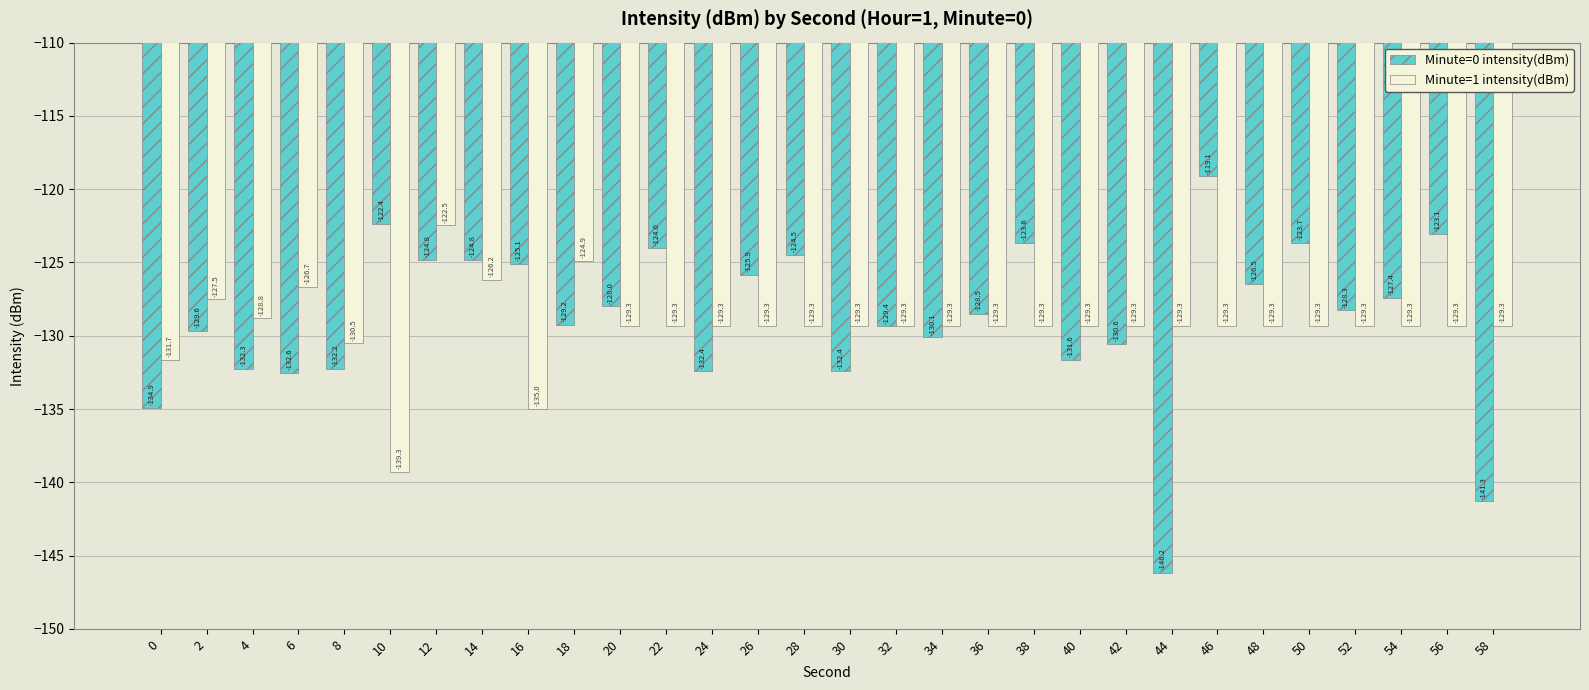

At which label does Minute=0 intensity(dBm) first exceed -128?

10